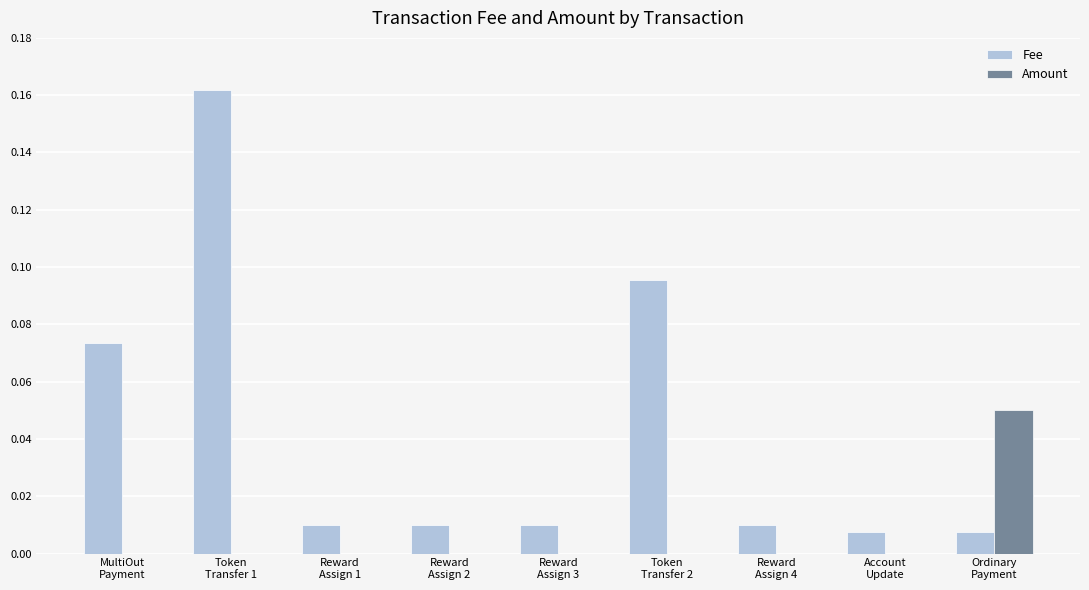

Are the bars horizontal?

No